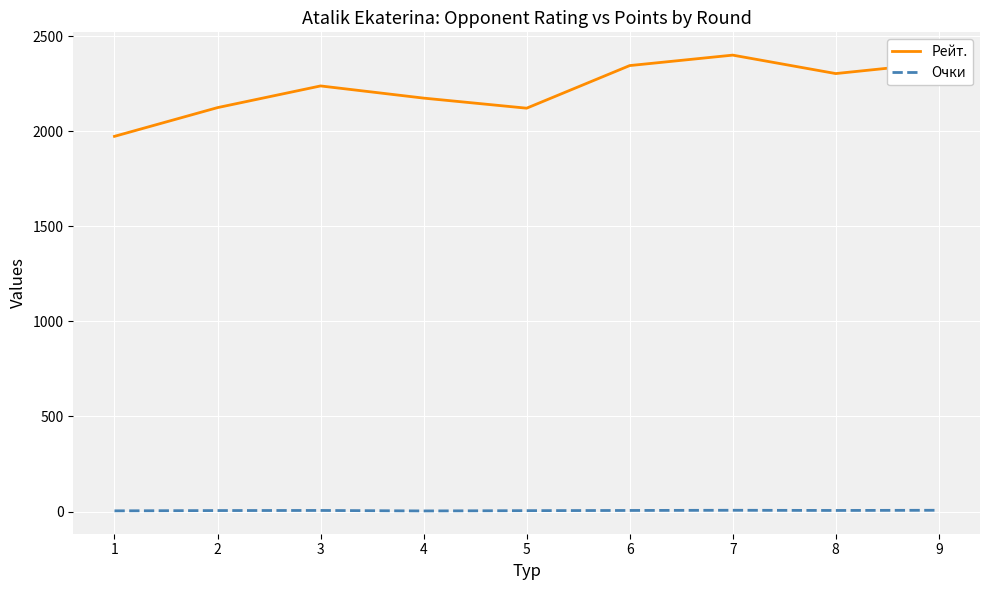

True or false: Рейт. and Очки cross at least once.

False